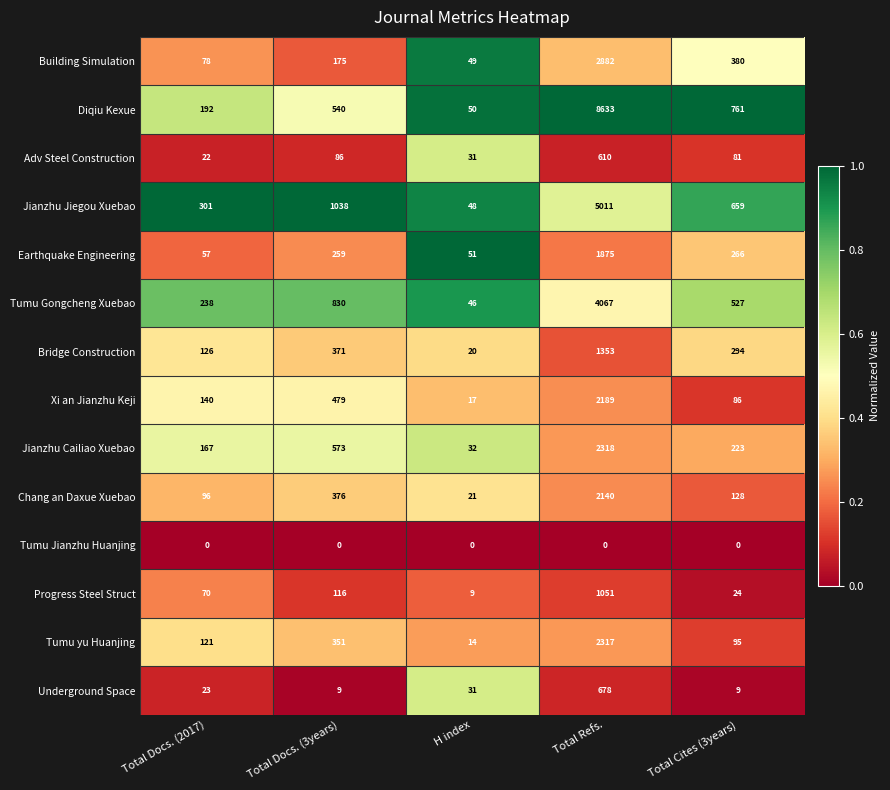

What is the approximate value of Chang an Daxue Xuebao at Total Docs. (3years), to the nearest 100?

400